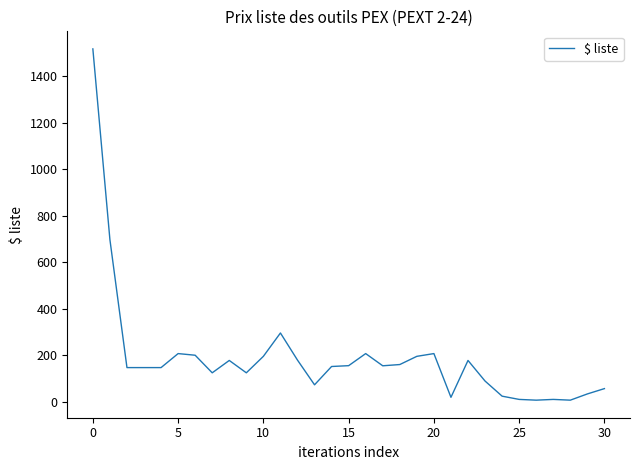

What is the difference between the maximum and minimum values?

1512.1